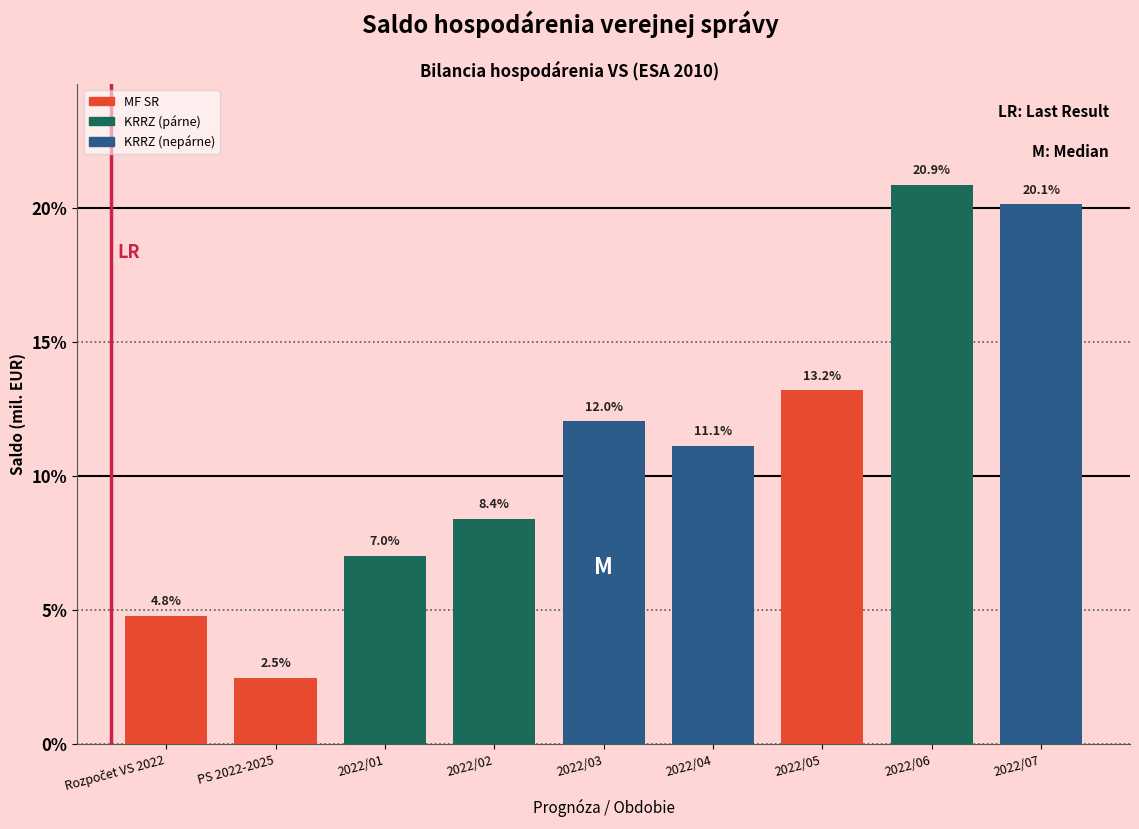

Reading left to right, transcribe all the data shown in this chart.

4.8	2.5	7.0	8.4	12.0	11.1	13.2	20.9	20.1